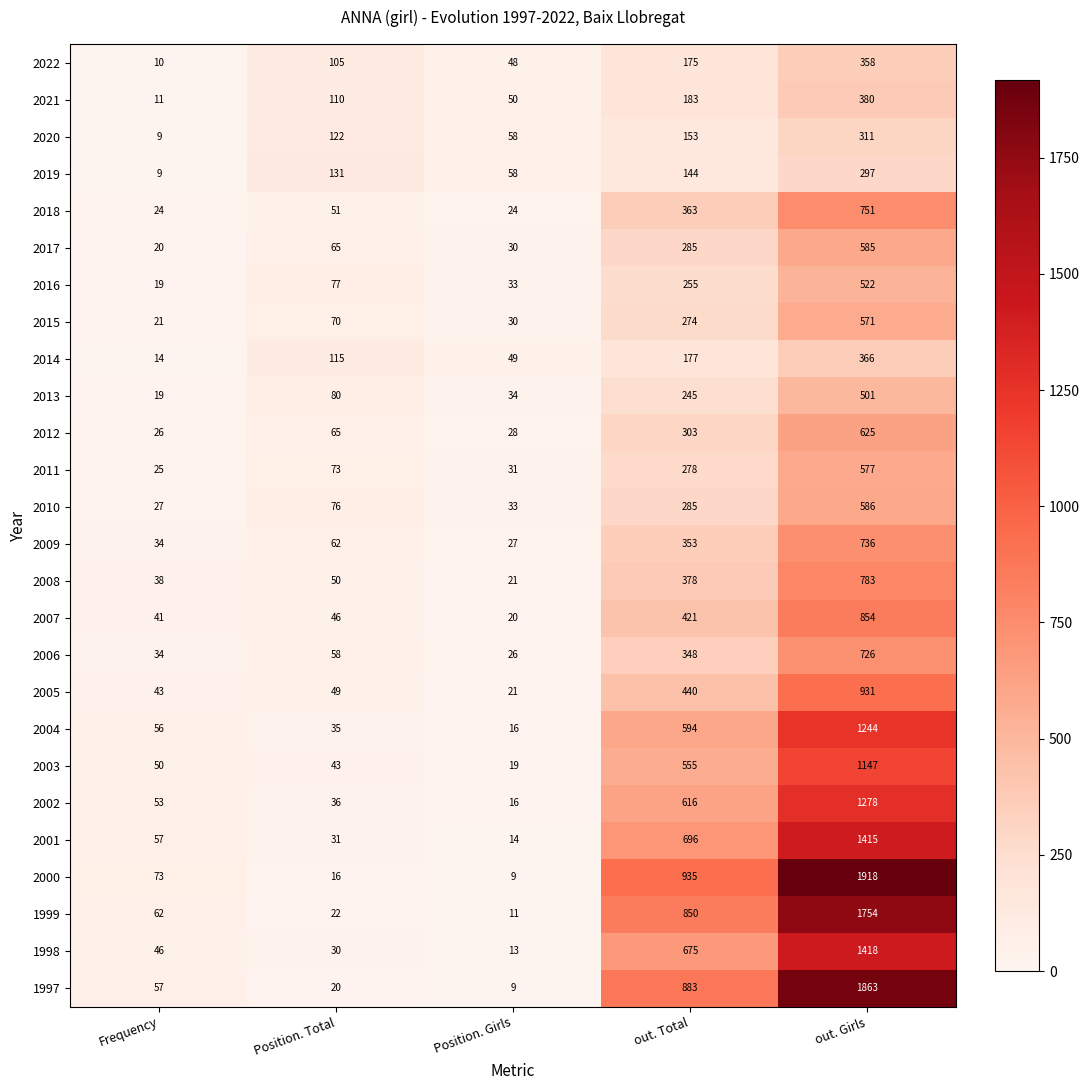

Which series changed the most between Frequency and Position. Girls?

2000